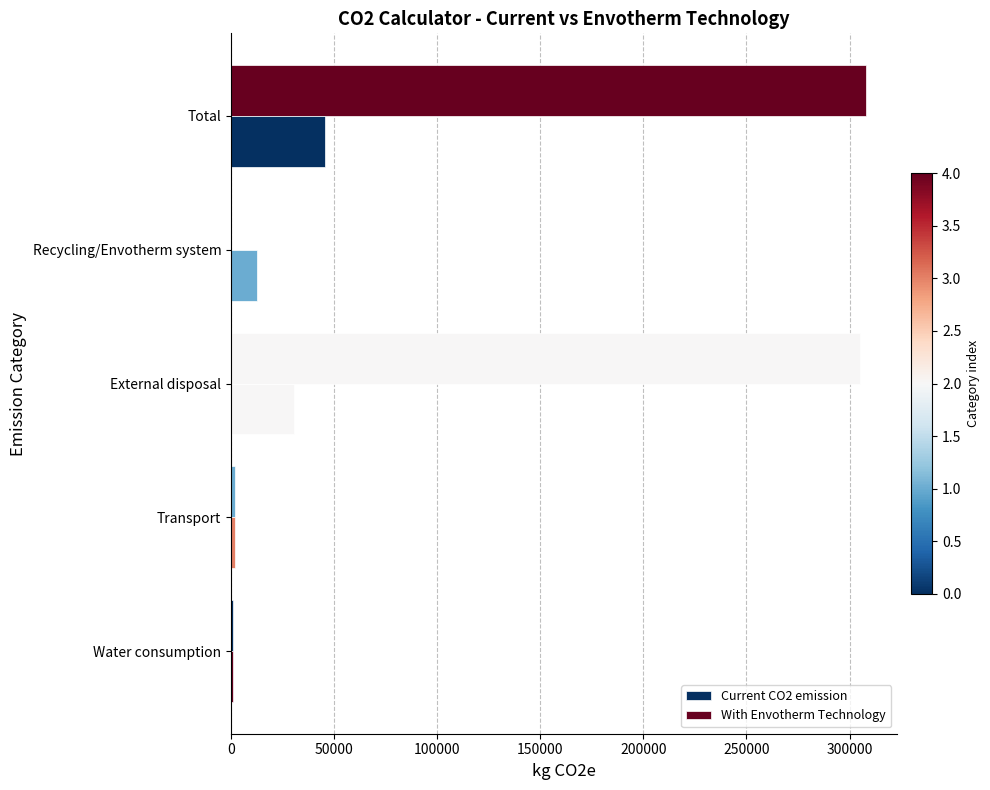

Which series has the widest spread of values?

Current CO2 emission